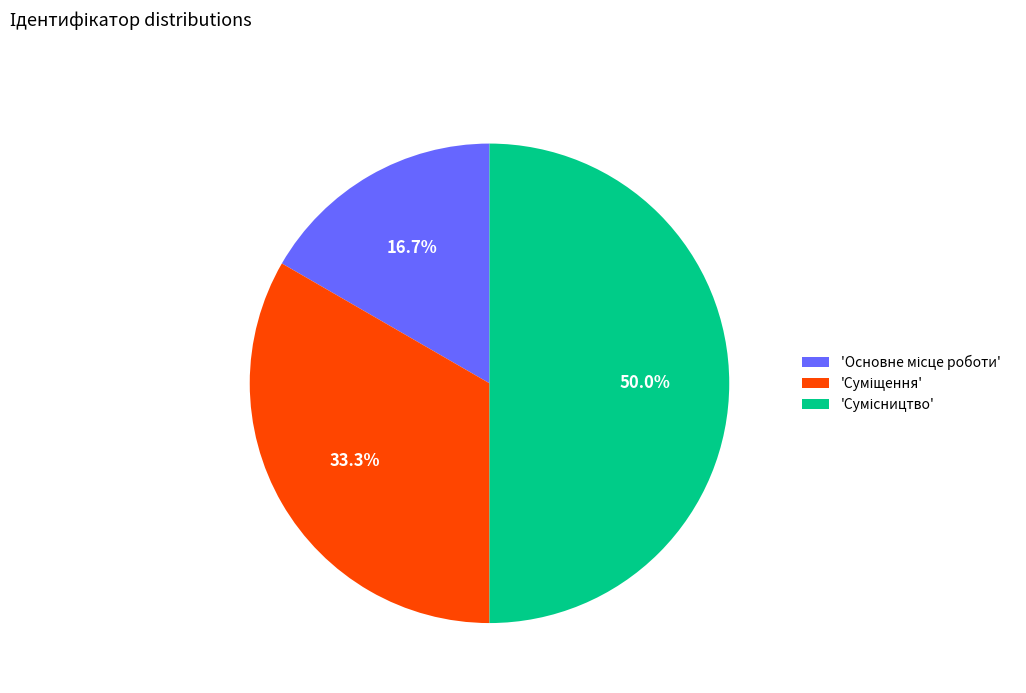

How many segments does this pie chart have?

3